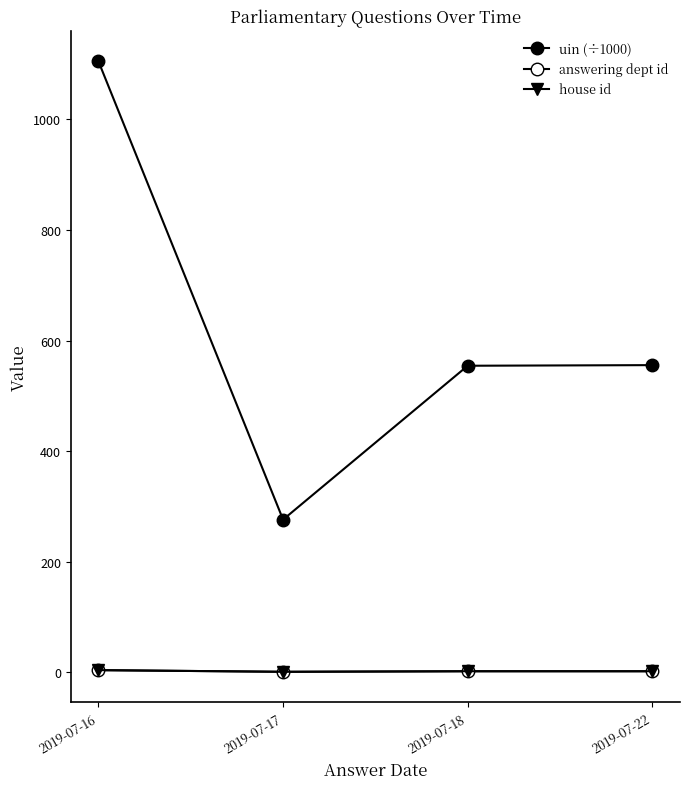

At which category is the sum across all series the highest?

2019-07-16